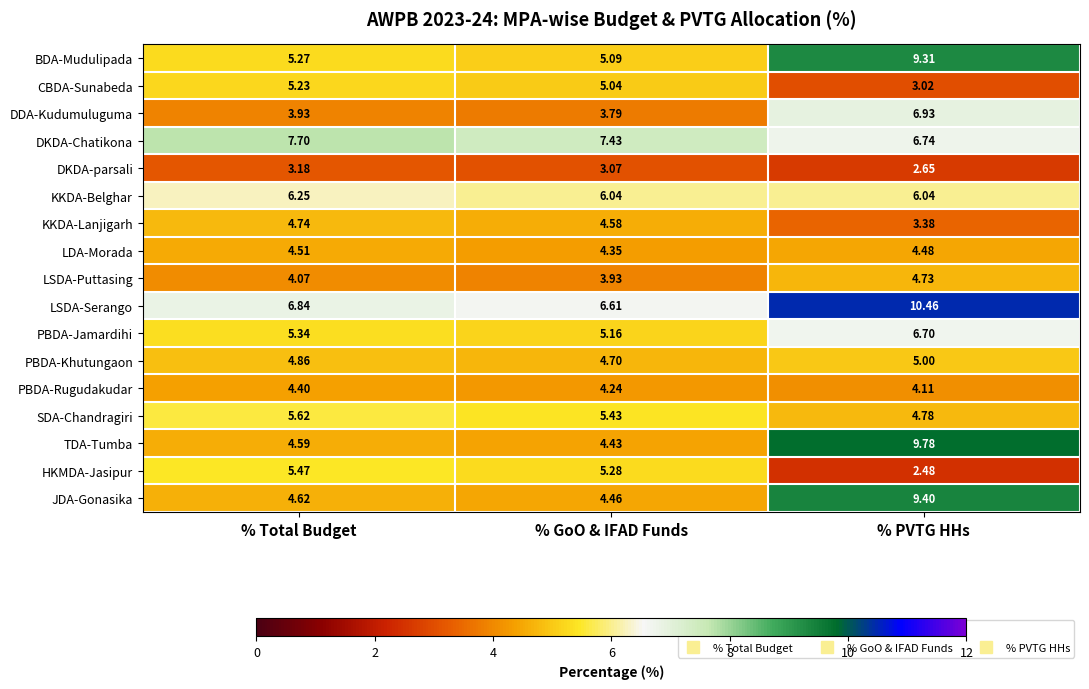

Rank the series by their maximum value, from highest to lowest.

LSDA-Serango, TDA-Tumba, JDA-Gonasika, BDA-Mudulipada, DKDA-Chatikona, DDA-Kudumuluguma, PBDA-Jamardihi, KKDA-Belghar, SDA-Chandragiri, HKMDA-Jasipur, CBDA-Sunabeda, PBDA-Khutungaon, KKDA-Lanjigarh, LSDA-Puttasing, LDA-Morada, PBDA-Rugudakudar, DKDA-parsali